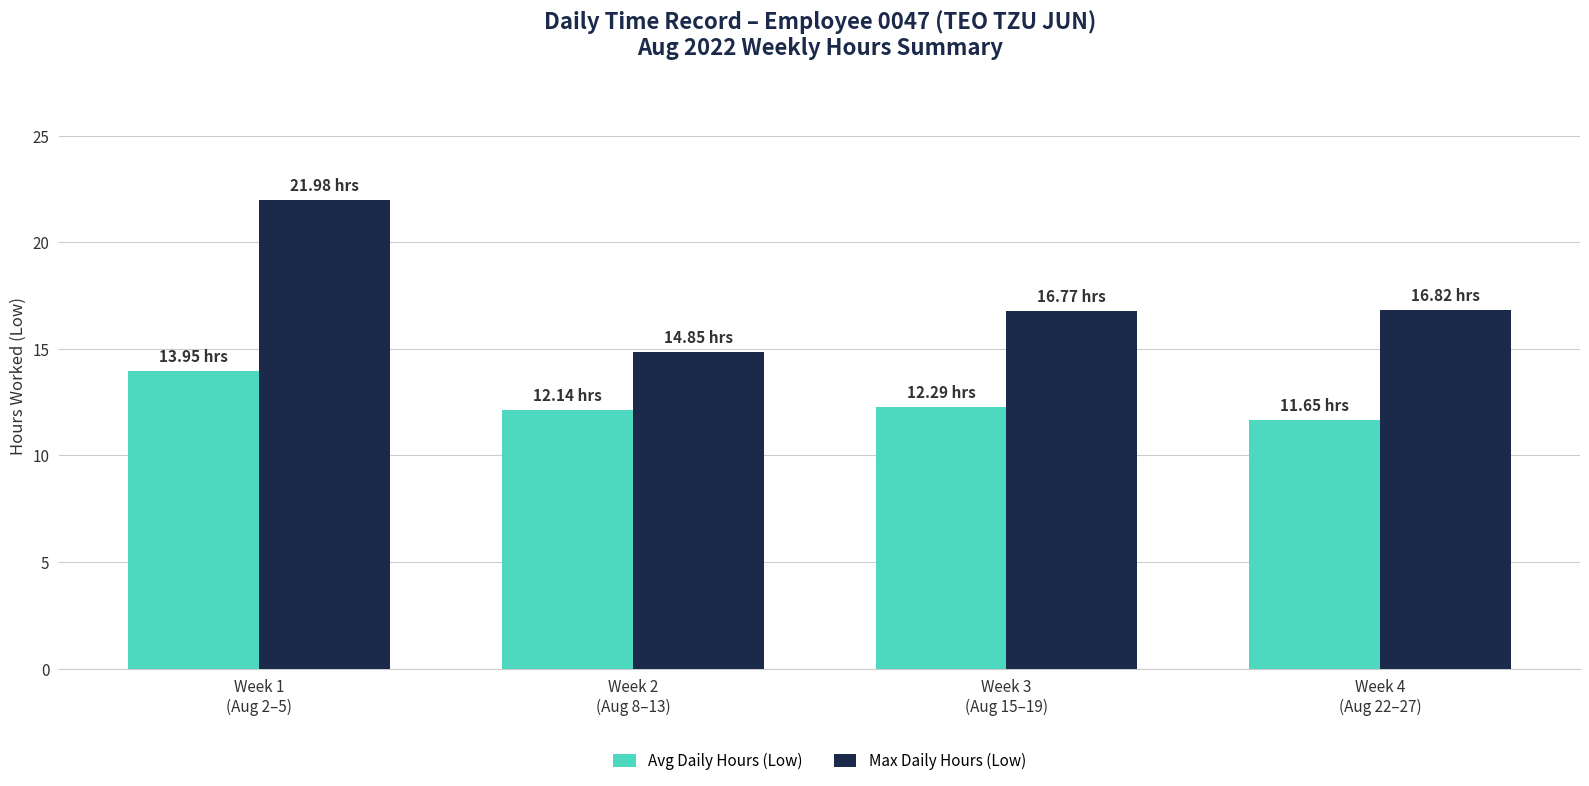

At which category is the sum across all series the highest?

Week 1
(Aug 2–5)